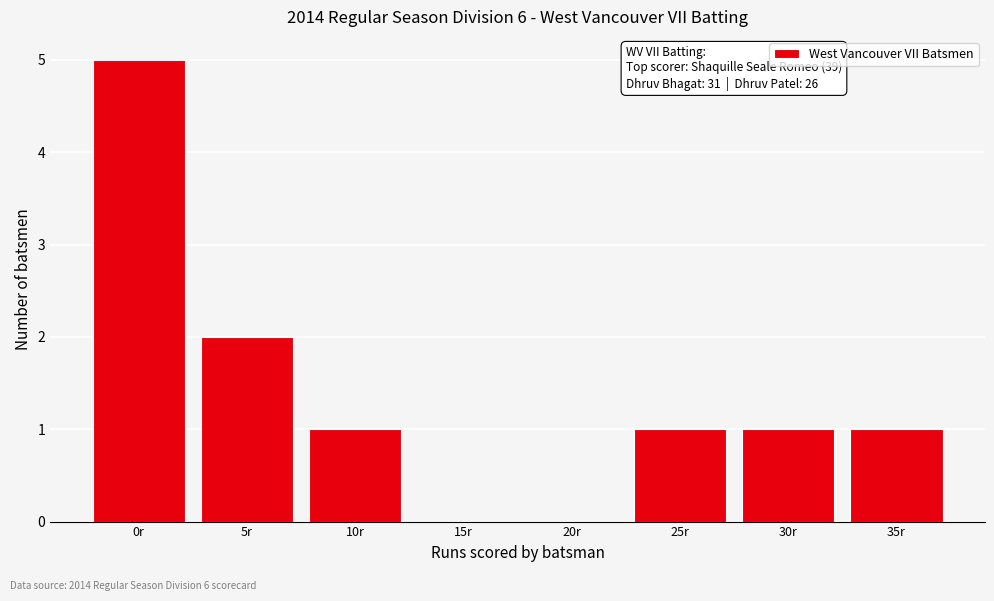

Reading right to left, transcribe all the data shown in this chart.

35r=1	30r=1	25r=1	20r=0	15r=0	10r=1	5r=2	0r=5